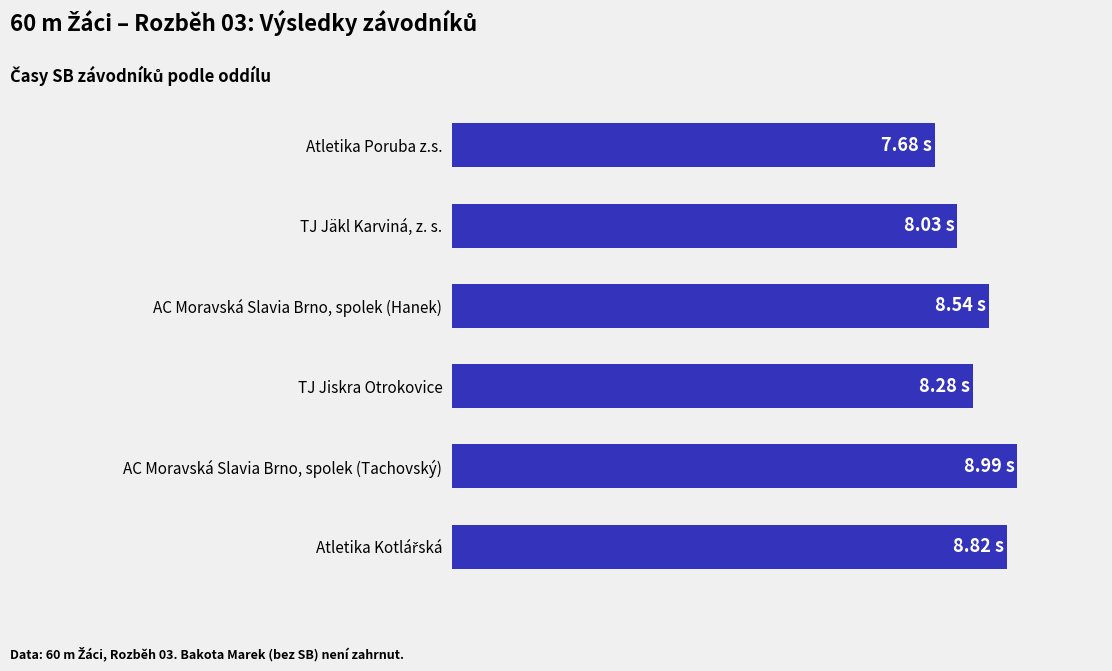

Does the chart contain any negative values?

No